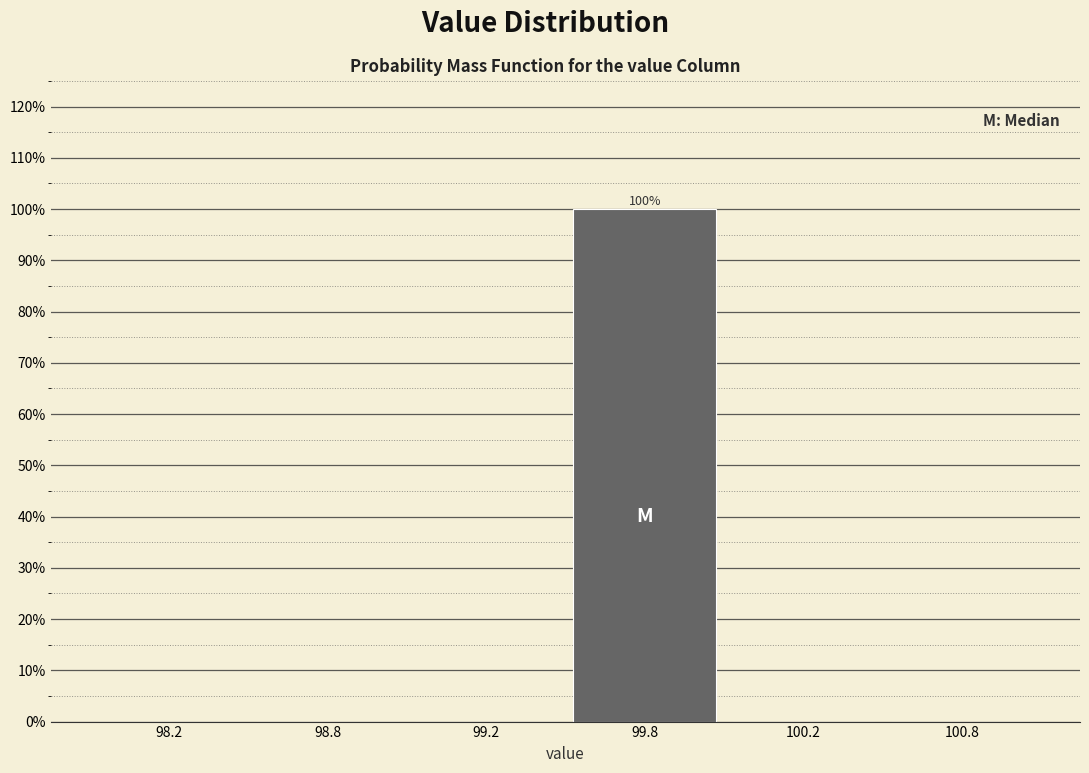

Reading right to left, list all the values displayed in this chart.

100.8=0	100.2=0	99.8=100	99.2=0	98.8=0	98.2=0